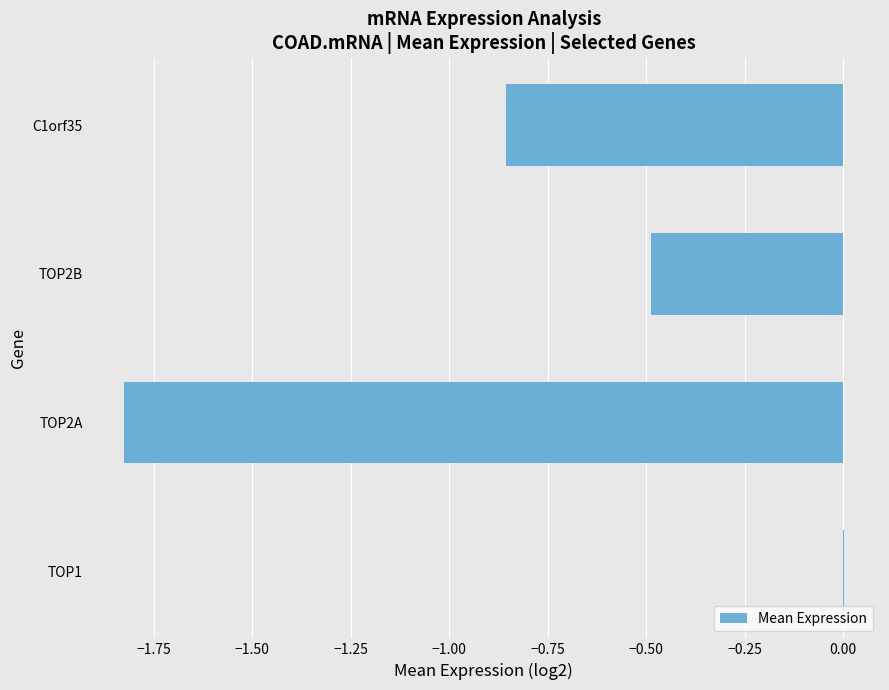

How many data points are above 0?

1